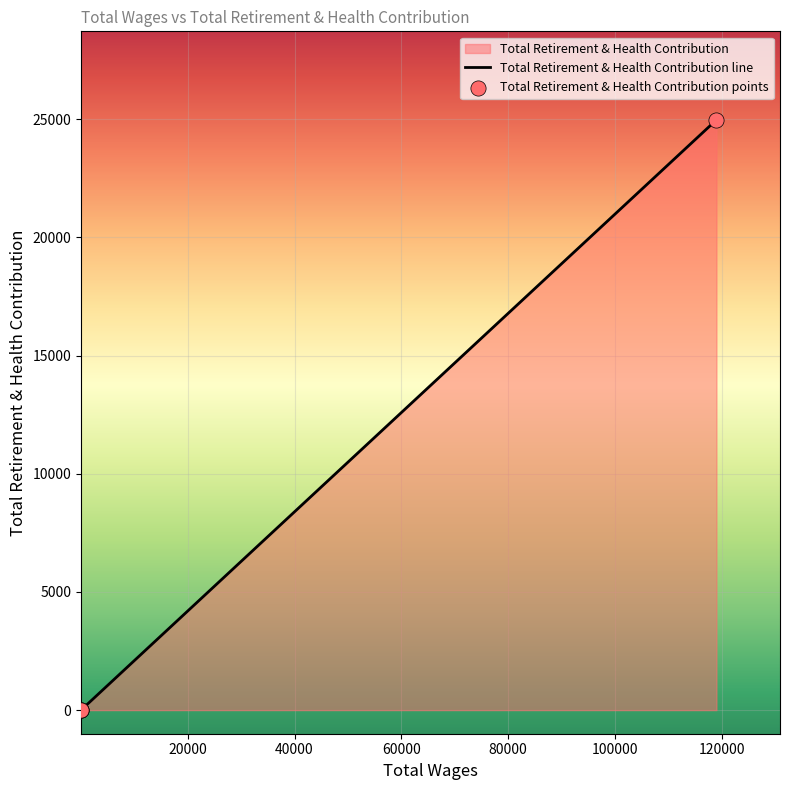

What is the change in value from 118980.0 to 40.0?

-24970